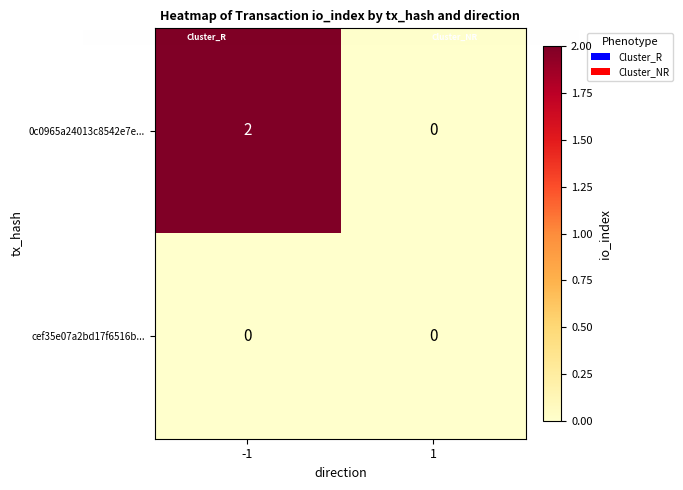

Which series has the largest total across all categories?

0c0965a24013c8542e7e...